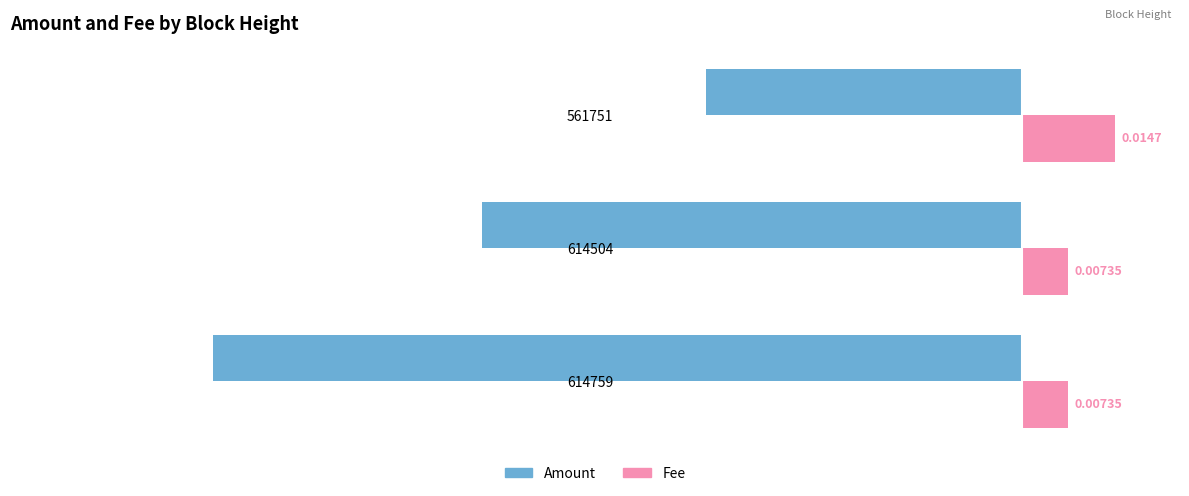

Between 614759 and 561751, which series saw the biggest shift?

Amount